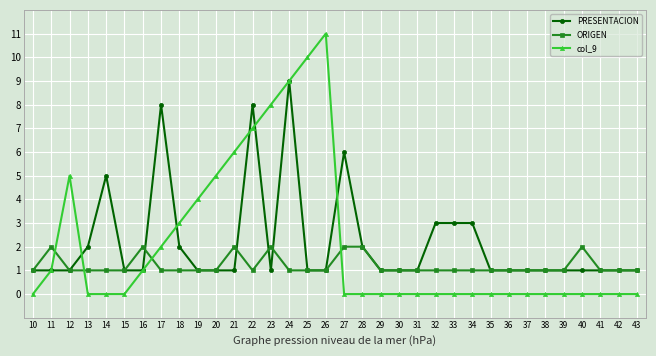

List the series in order of their peak value, highest first.

col_9, PRESENTACION, ORIGEN